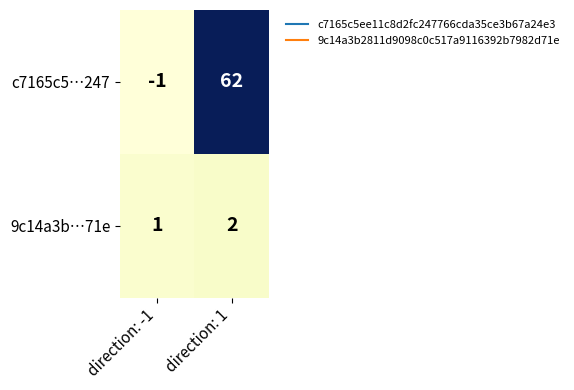

Reading right to left, what are all the values shown in this chart?

c7165c5…247: 62	-1
9c14a3b…71e: 2	1